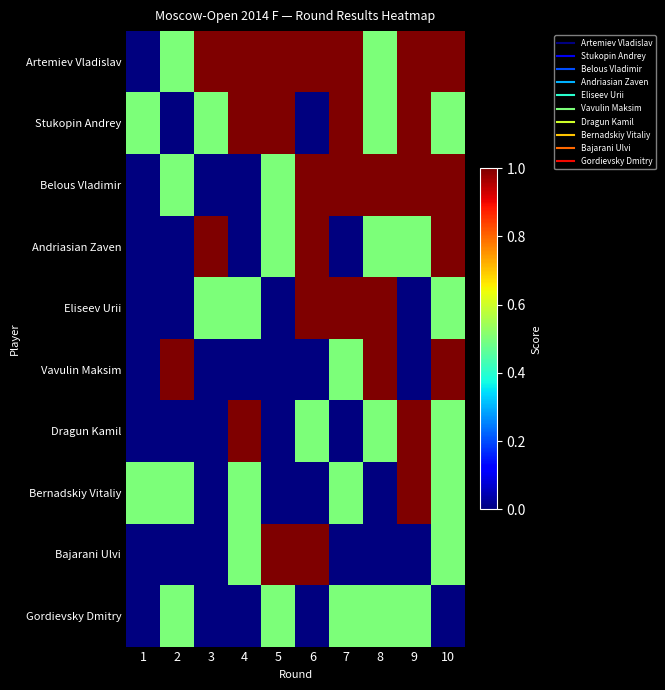

How many series are shown in this chart?

10